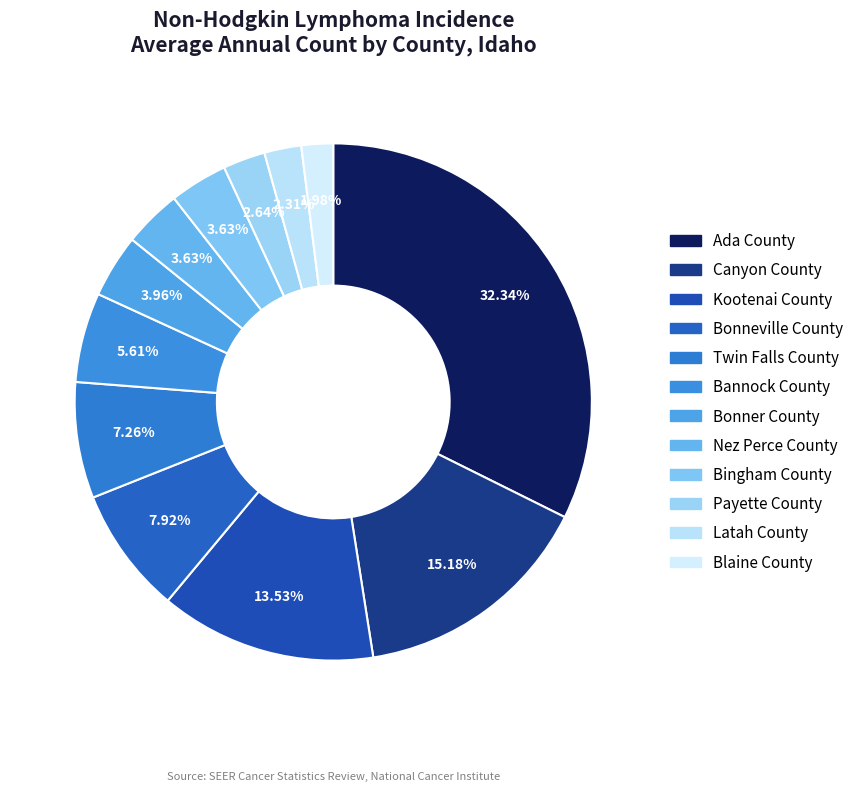

To the nearest percent, what is the average slice percentage?

8%